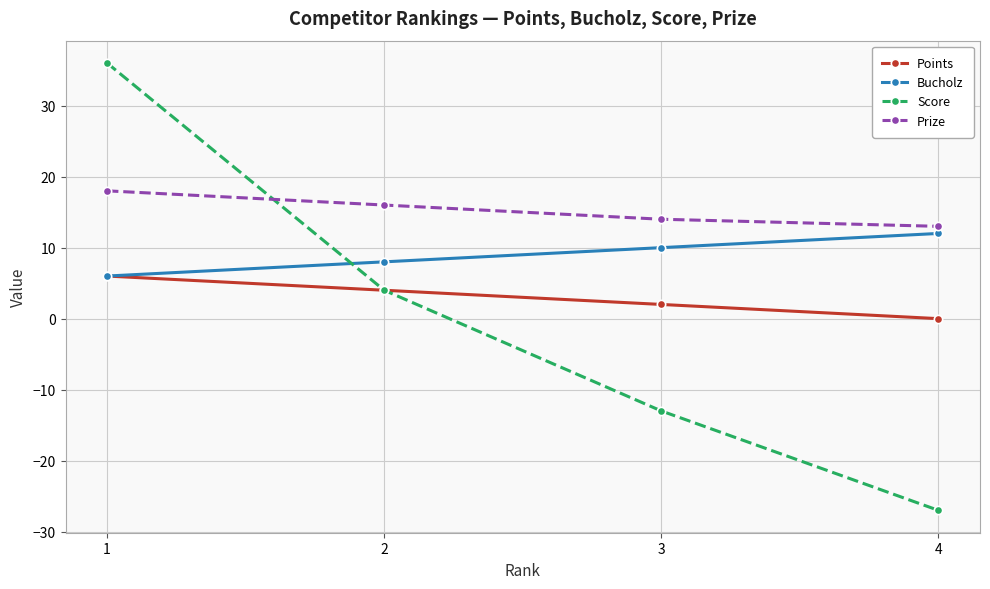

What value does the Score series have at 2, to the nearest 5?

5